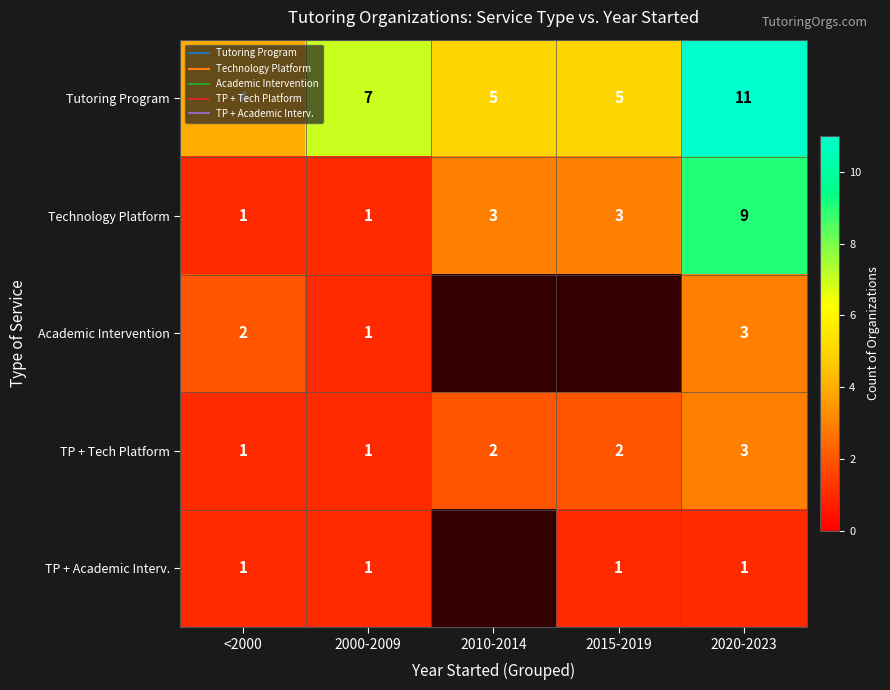

Rank the series at 2020-2023 from highest to lowest value.

Tutoring Program, Technology Platform, Academic Intervention, TP + Tech Platform, TP + Academic Interv.